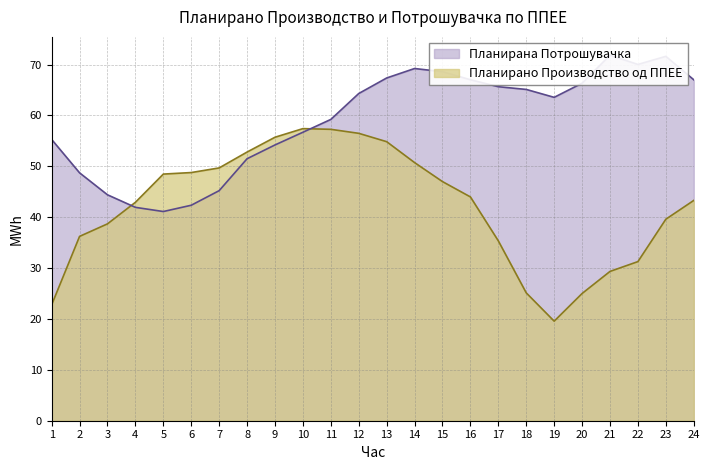

Which has a higher value, 7 or 18?

7